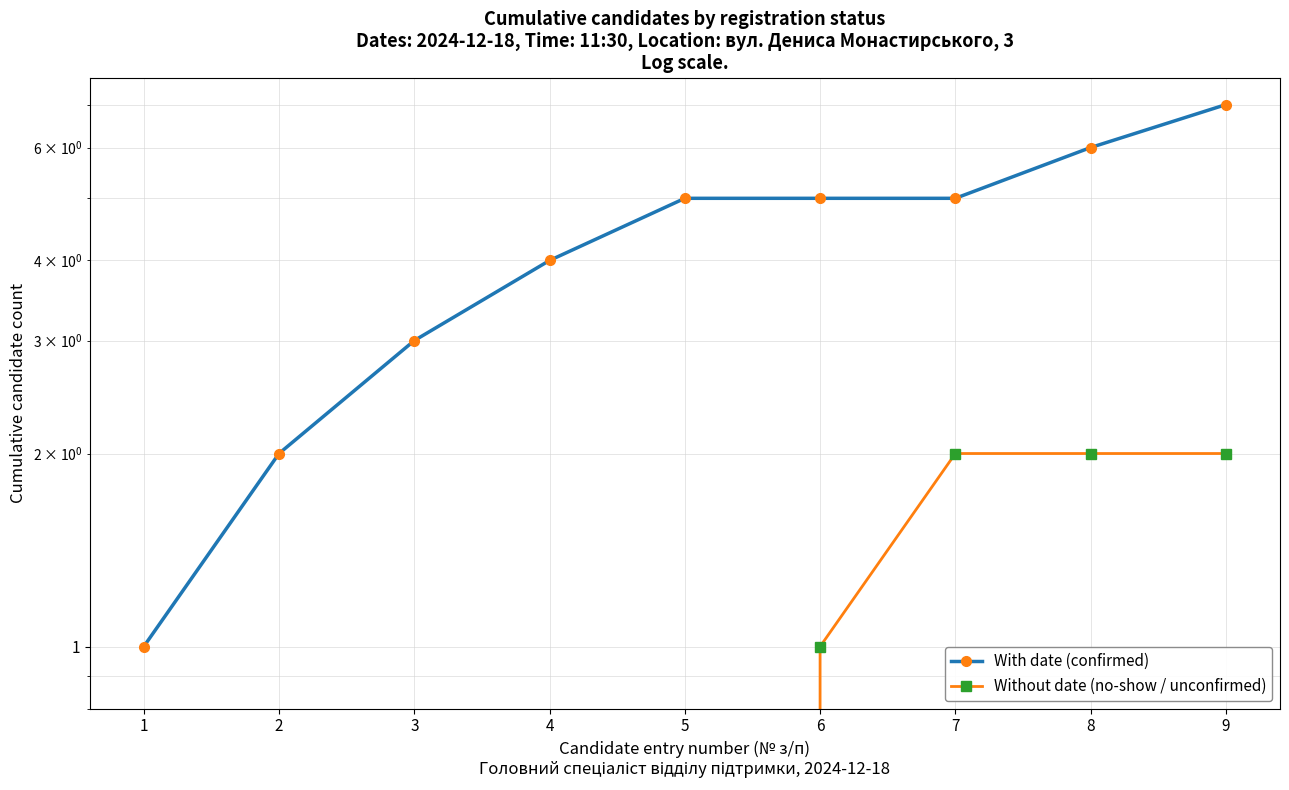

Reading left to right, transcribe all the data shown in this chart.

With date (confirmed): 1	2	3	4	5	5	5	6	7
Without date (no-show / unconfirmed): 0	0	0	0	0	1	2	2	2